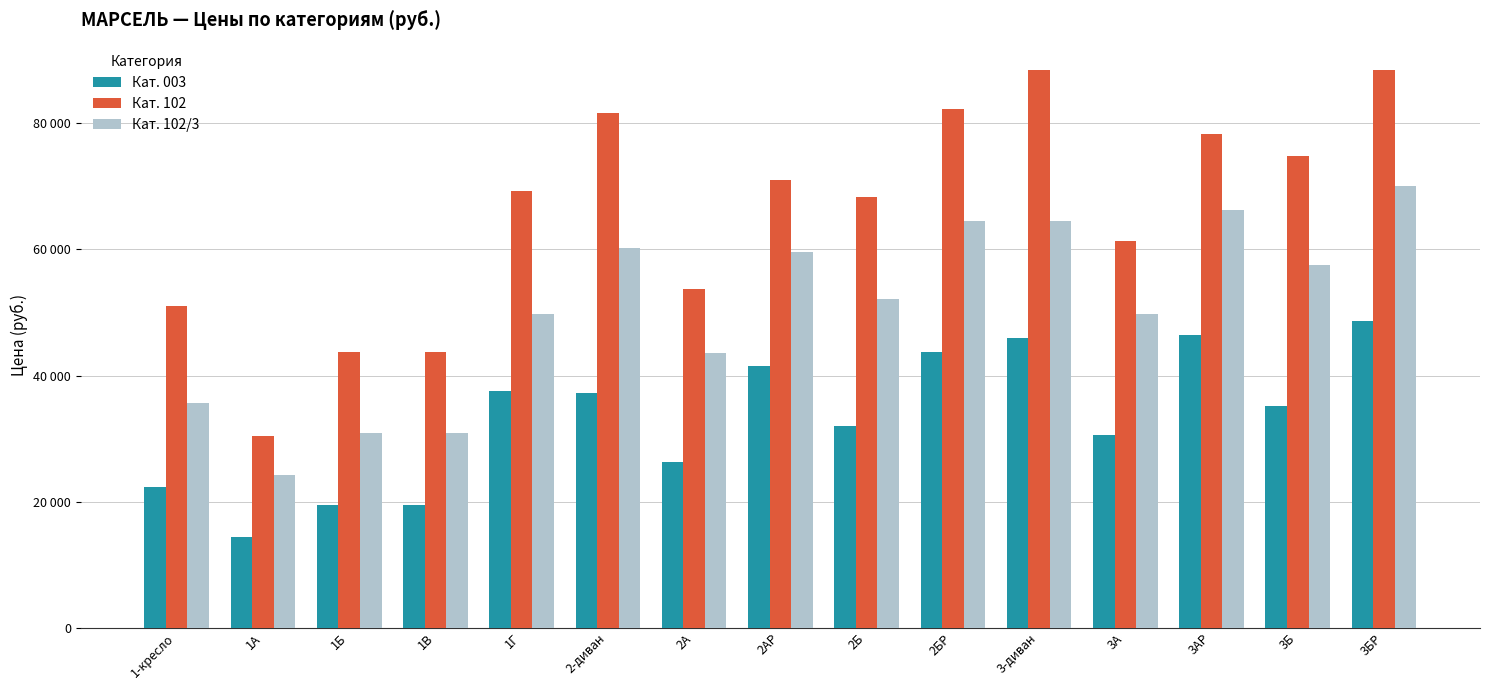

List the series in order of their peak value, highest first.

Кат. 102, Кат. 102/3, Кат. 003